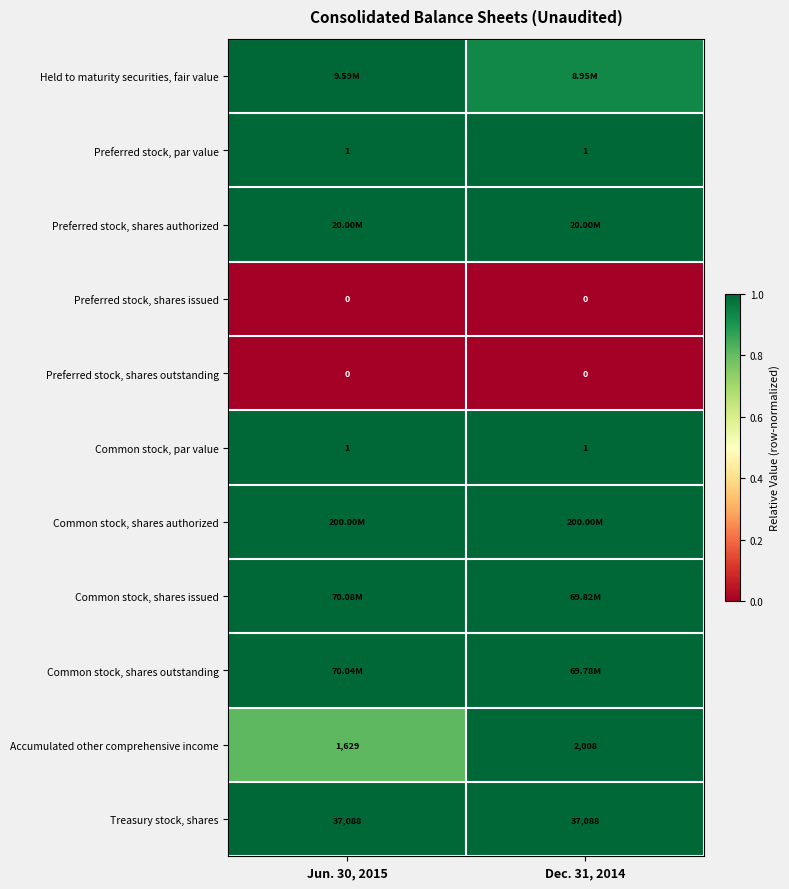

At which category does the chart reach its peak across all series?

Jun. 30, 2015